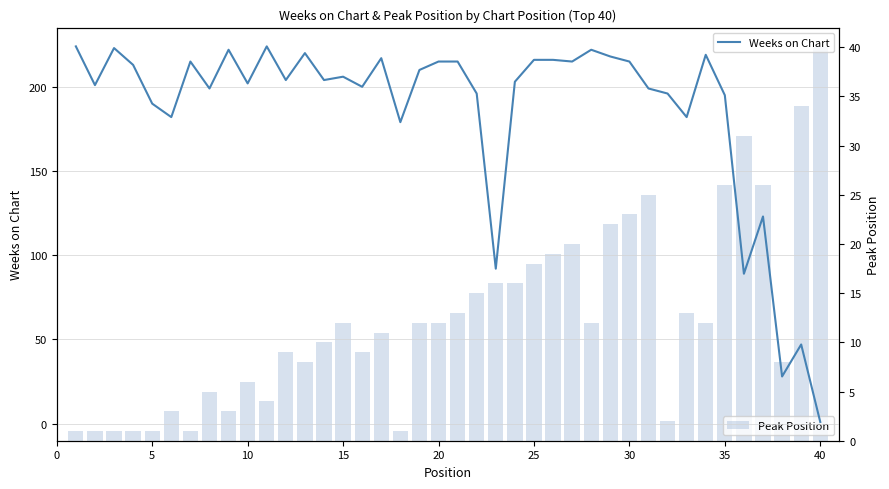

How many data points in Weeks on Chart are above 204?

19